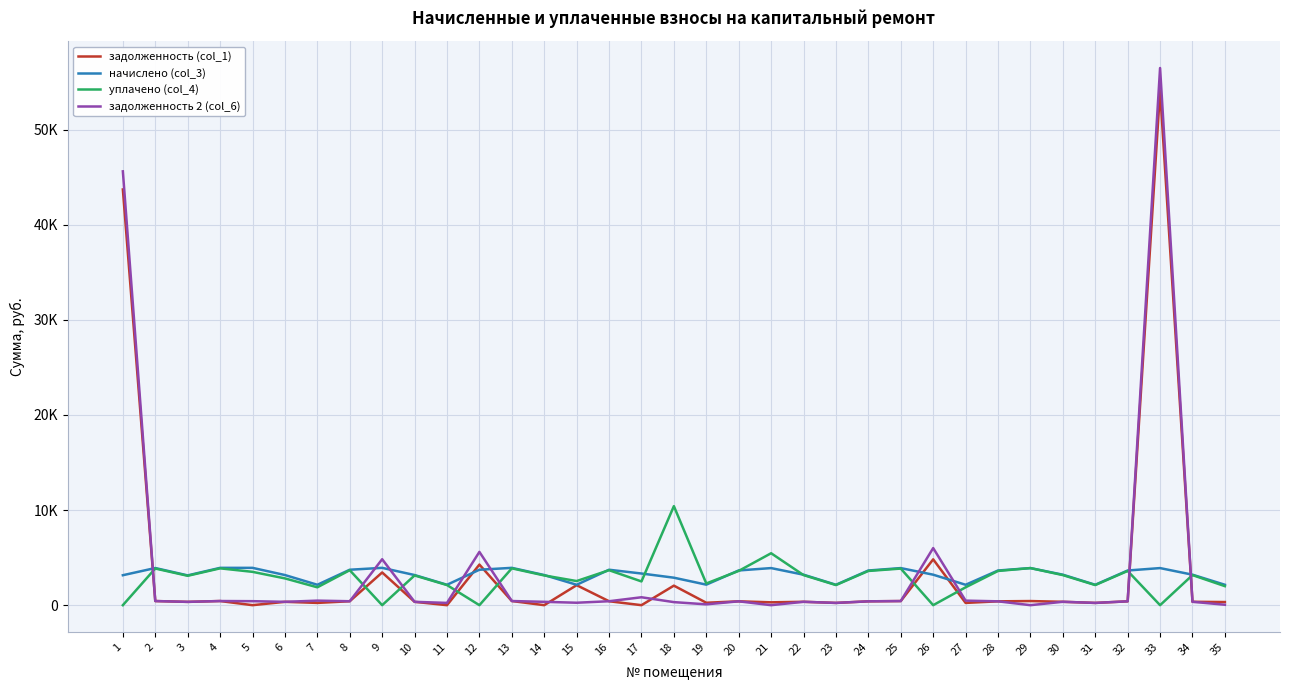

Is the value of задолженность 2 (col_6) at 24 greater than the value of начислено (col_3) at 28?

No